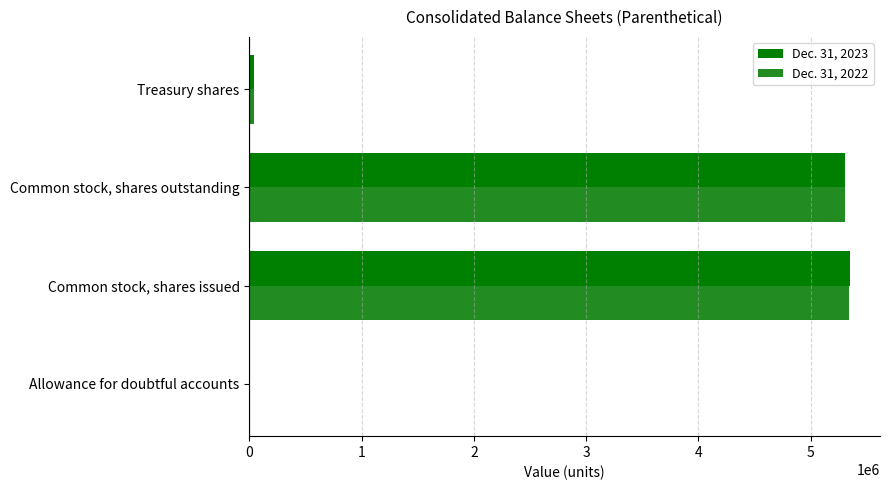

The Dec. 31, 2023 series shows 5349599 at Common stock, shares issued. True or false?

True